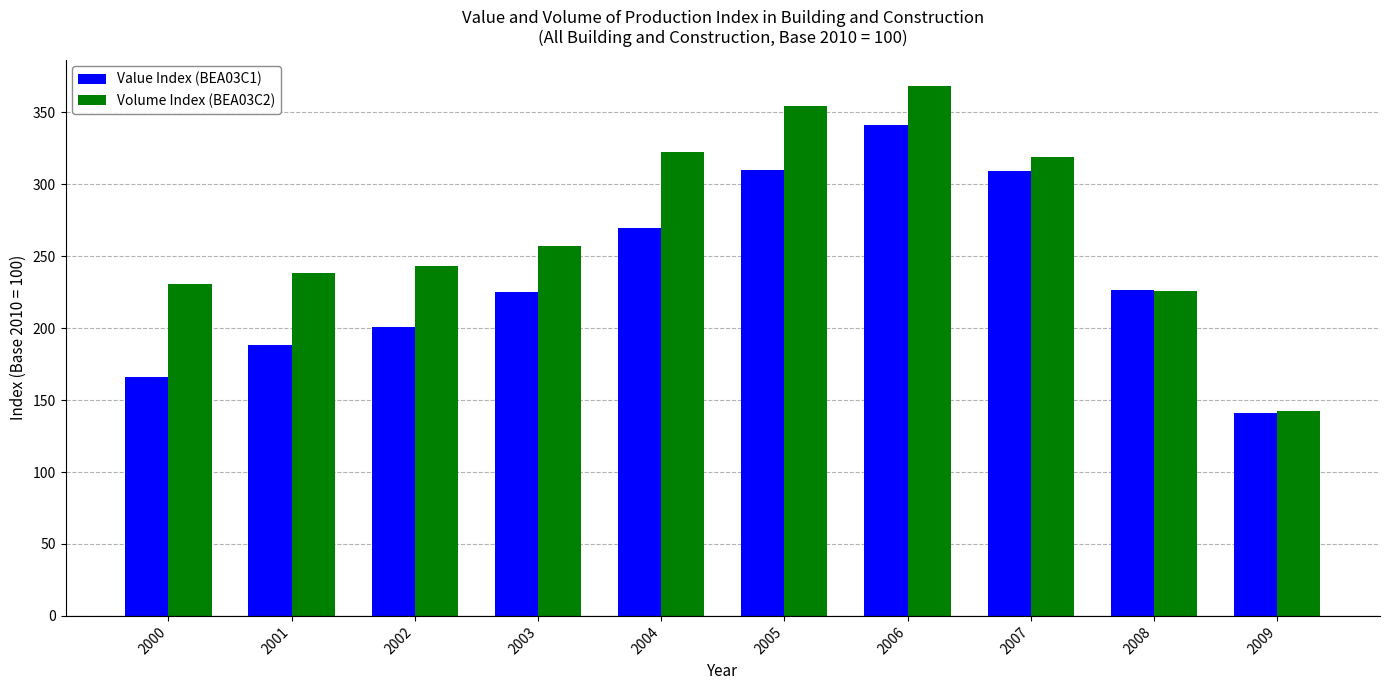

The Volume Index (BEA03C2) series shows 354.4 at 2005. True or false?

True